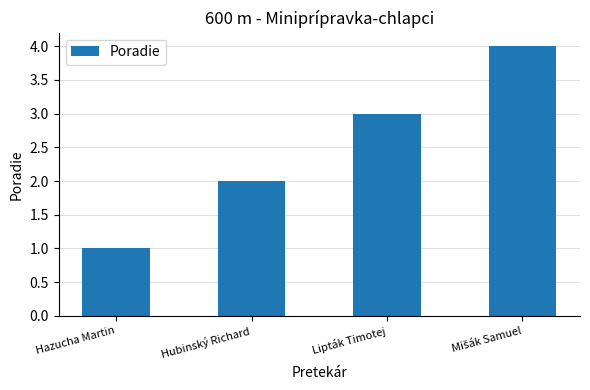

What is the minimum value shown in the chart?

1